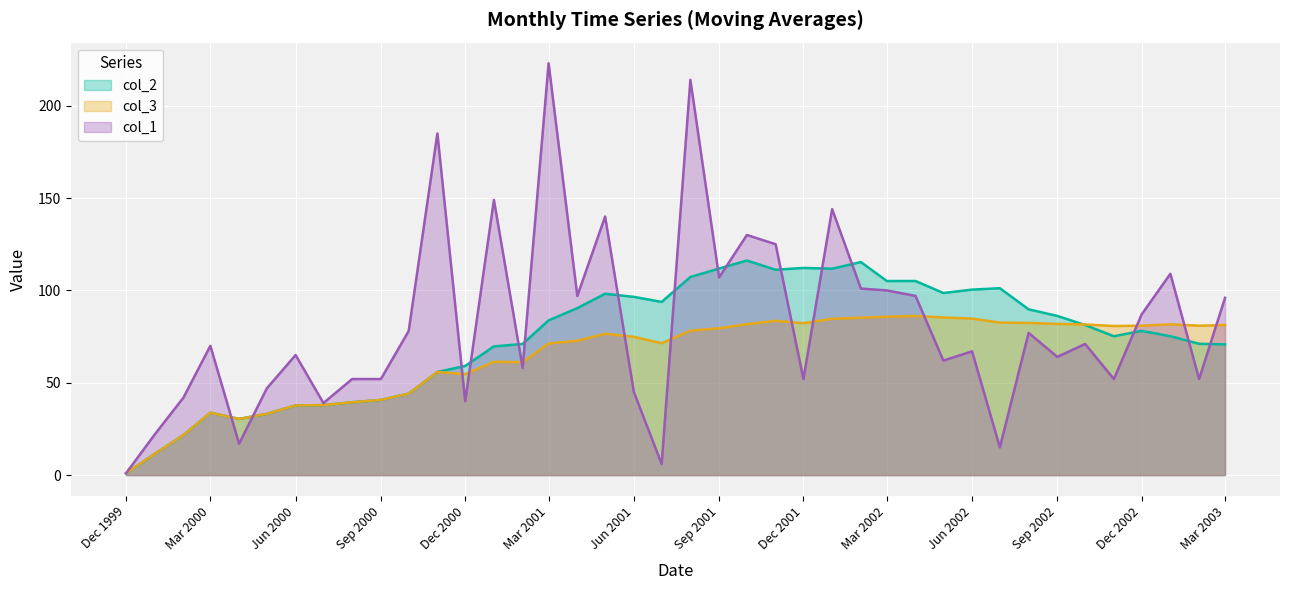

List the series in order of their overall mean, lowest first.

col_3, col_2, col_1